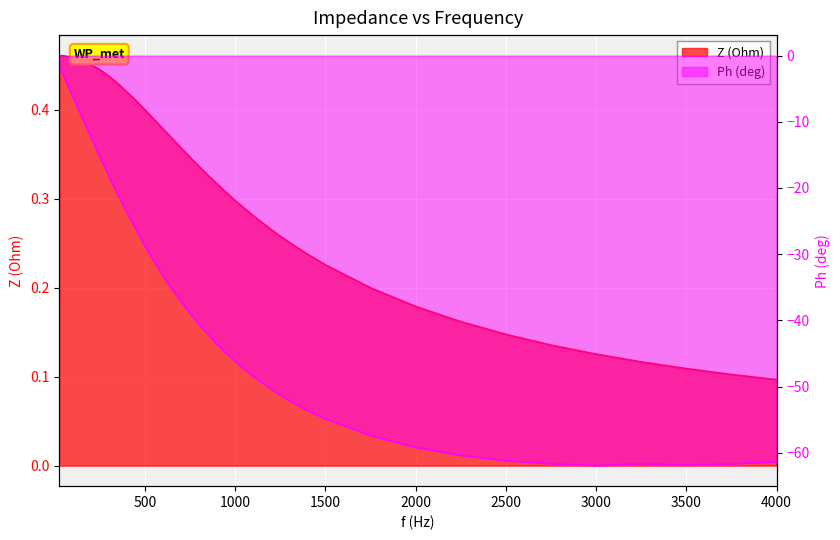

At which label does Ph (deg) first exceed -40?

25